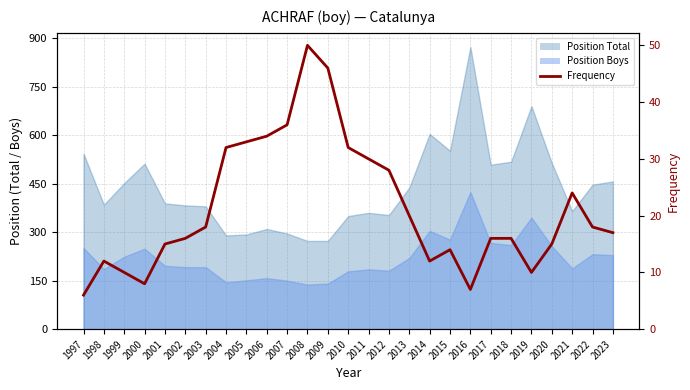

Which category has the highest value across all series?

2008